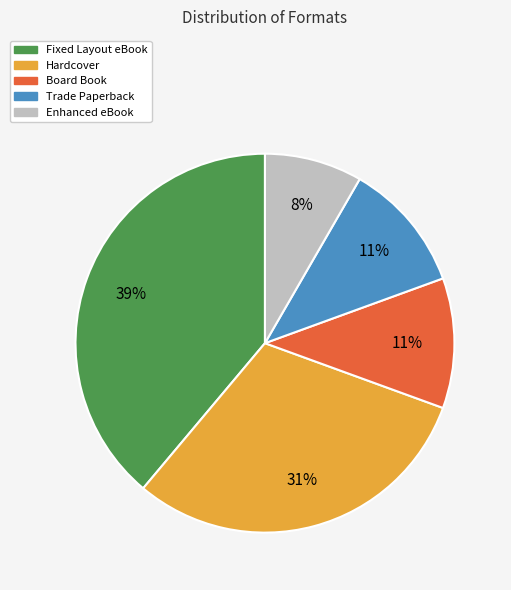

What is the smallest slice in the pie chart?

Enhanced eBook